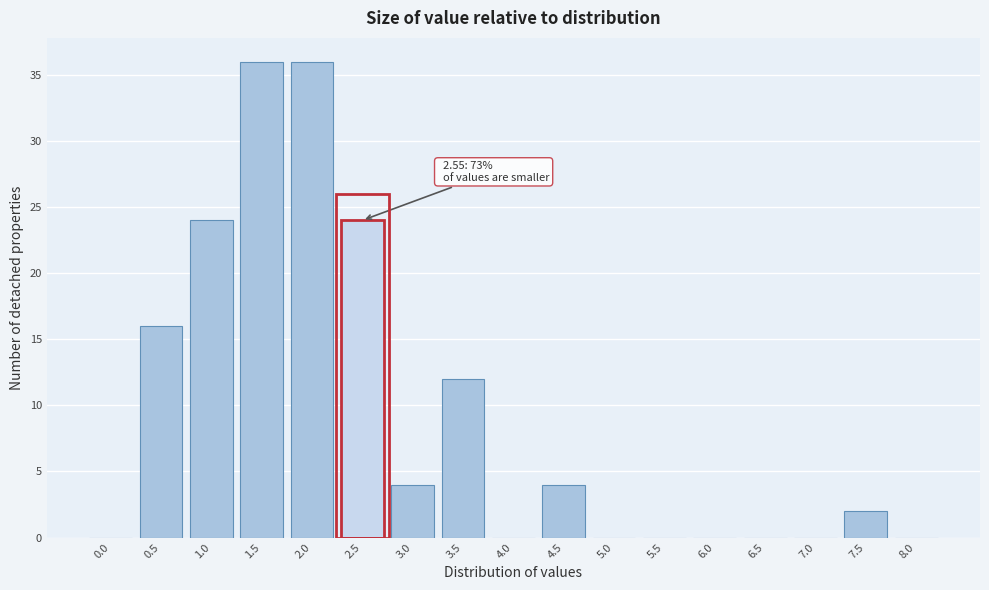

Reading left to right, what are all the values shown in this chart?

0.0=0	0.5=16	1.0=24	1.5=36	2.0=36	2.5=24	3.0=4	3.5=12	4.0=0	4.5=4	5.0=0	5.5=0	6.0=0	6.5=0	7.0=0	7.5=2	8.0=0